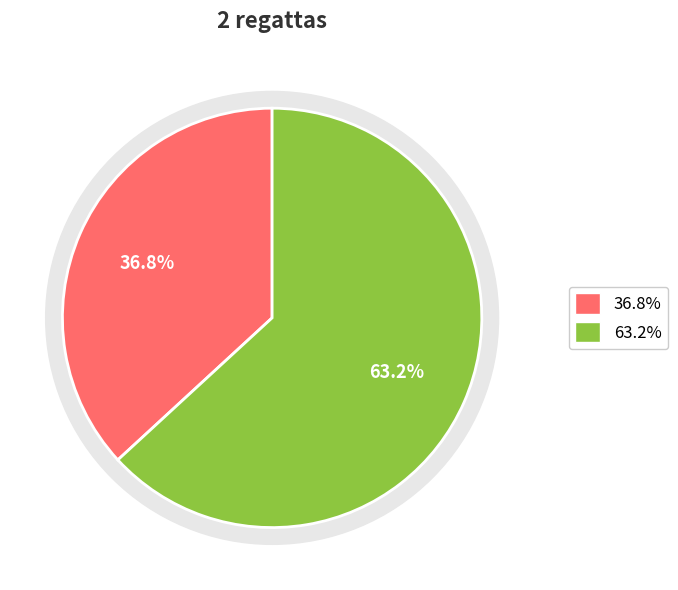

To the nearest percent, what is the combined percentage of 162112 and 162114?

100%